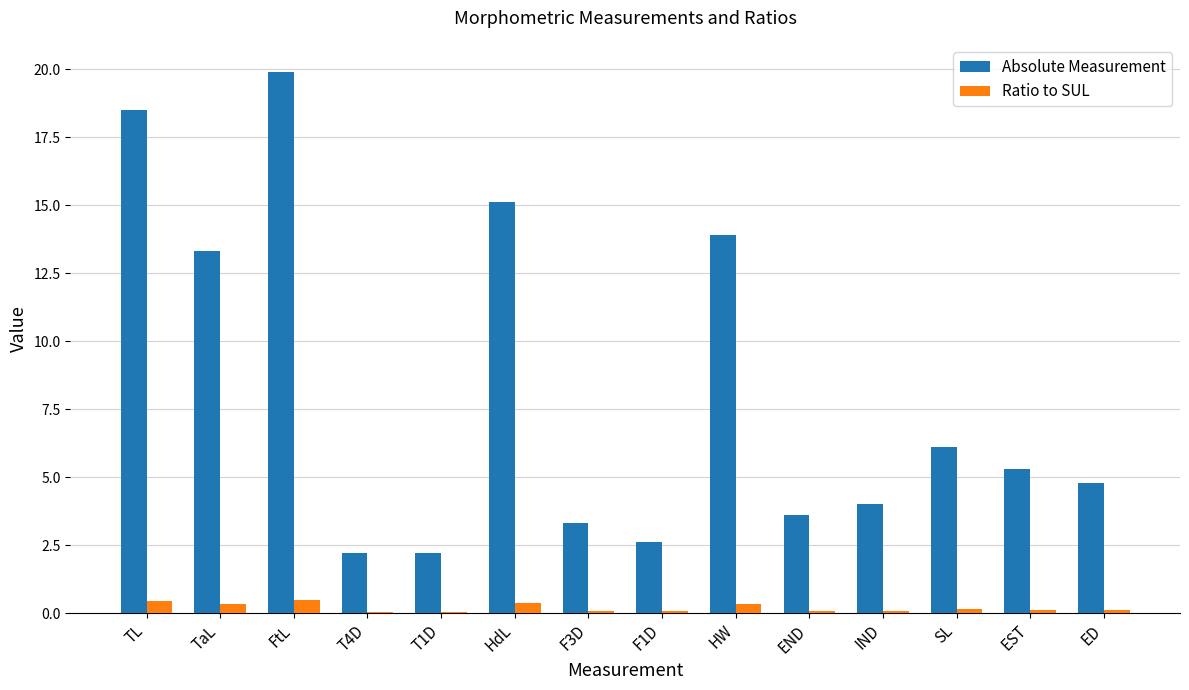

What are all the series names shown in the legend?

Absolute Measurement, Ratio to SUL